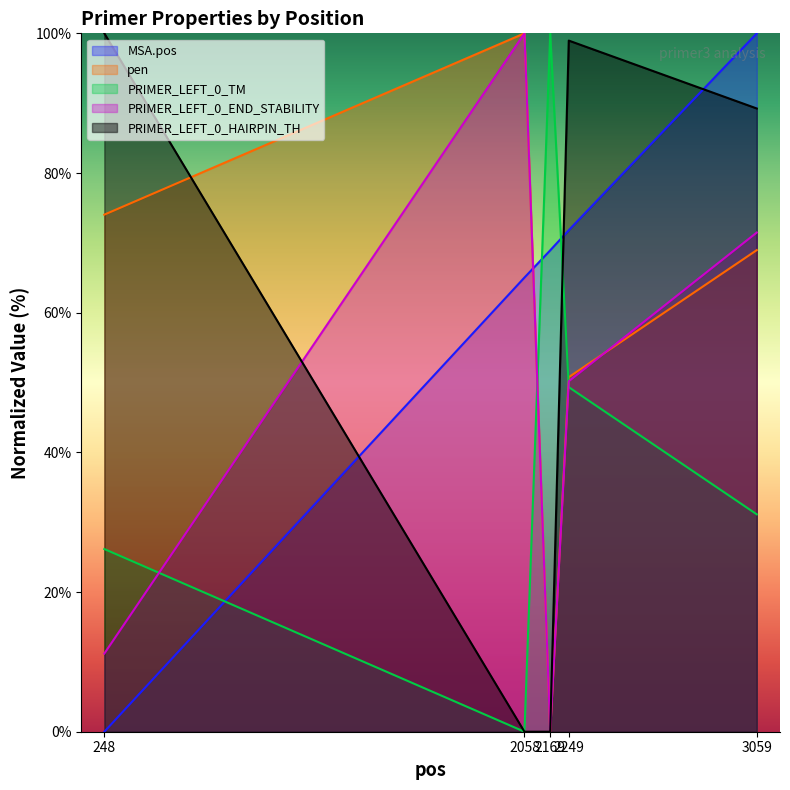

The PRIMER_LEFT_0_END_STABILITY series shows 60.3 at 2058. True or false?

False